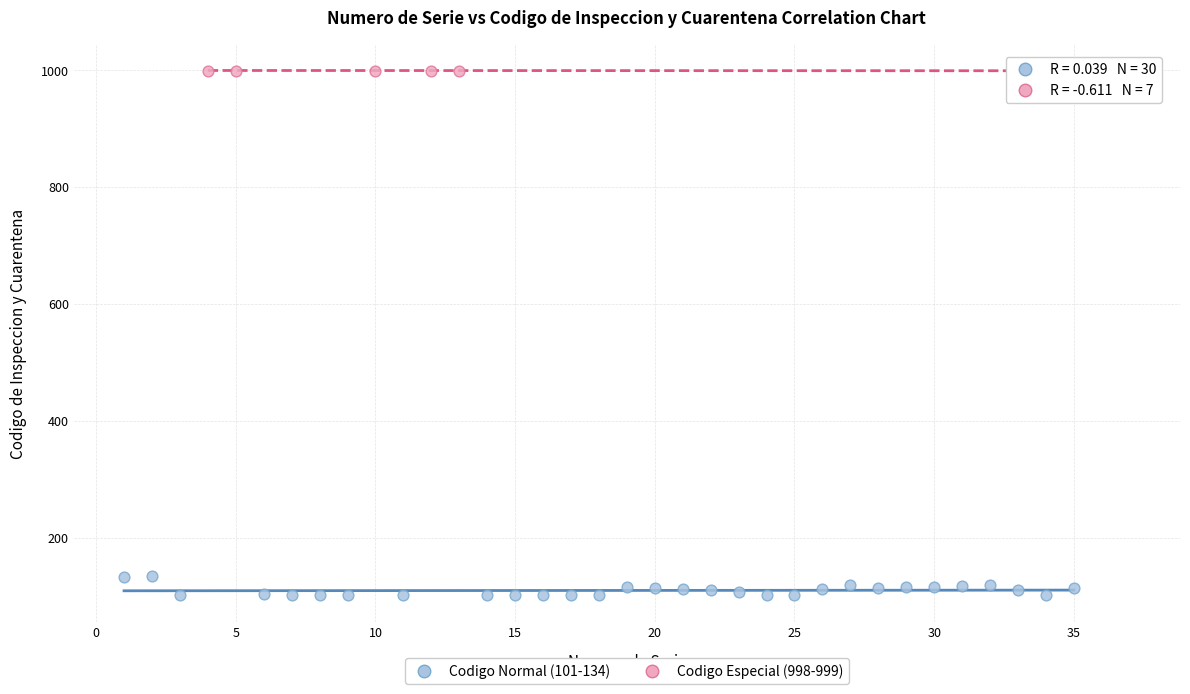

Which series has the widest spread of Y values?

Codigo Normal (101-134)